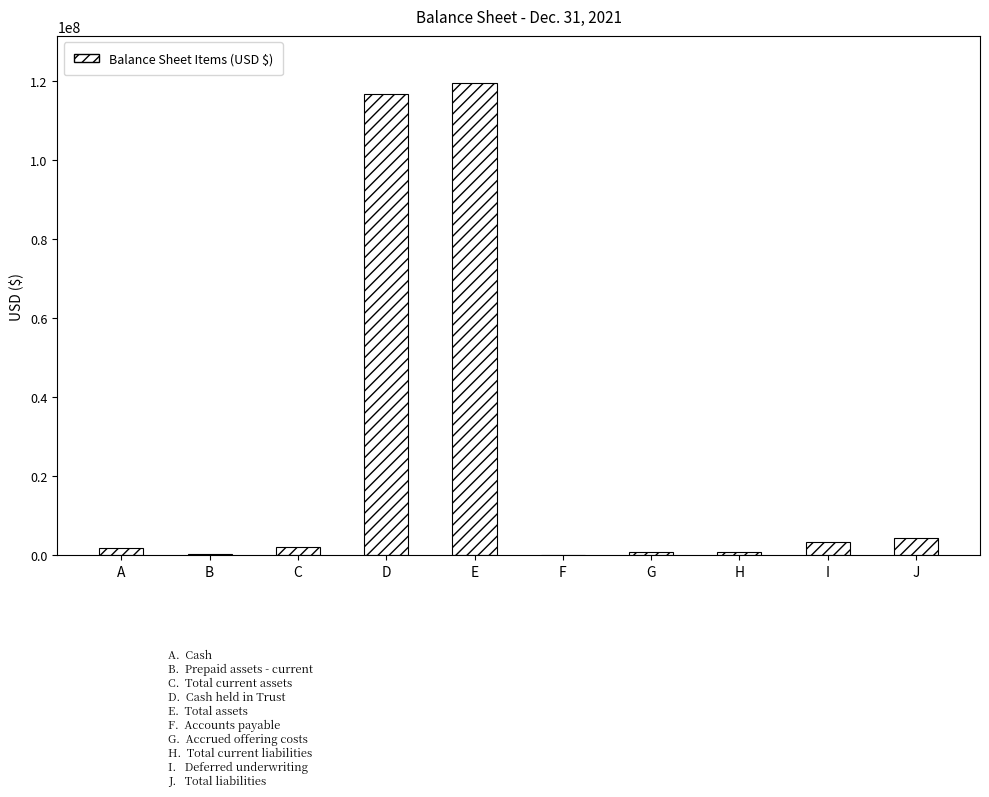

What is the sum of the values at H and J?

5316760